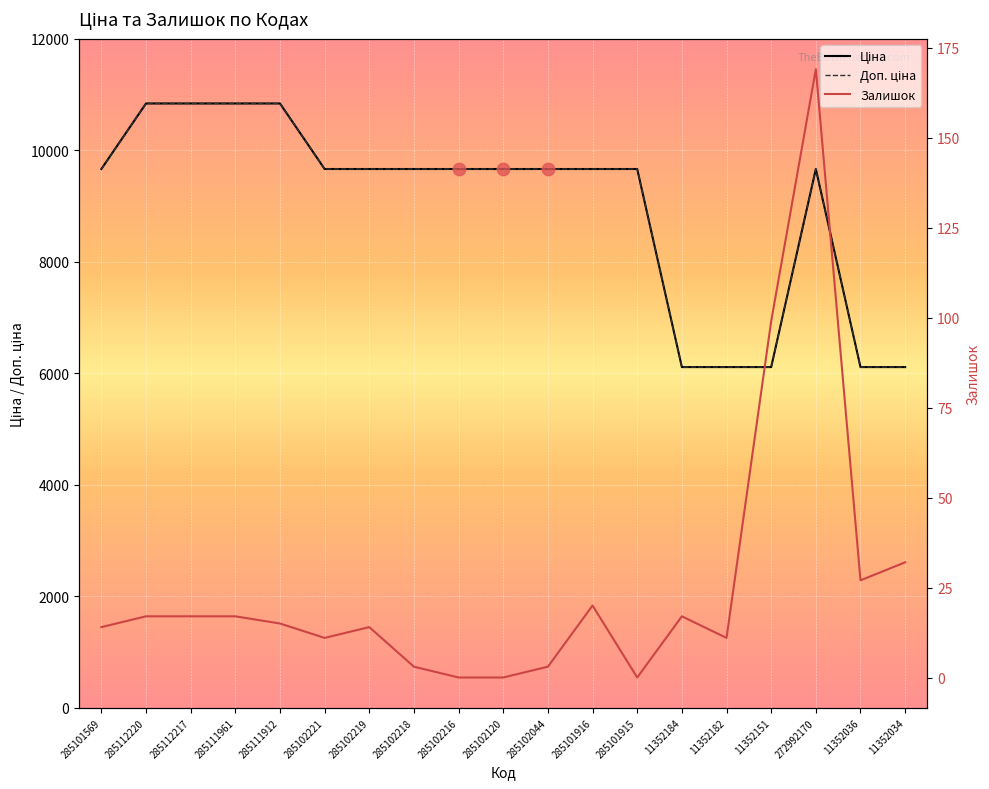

Is the value of Ціна at 285101915 greater than the value of Доп. ціна at 285102218?

No